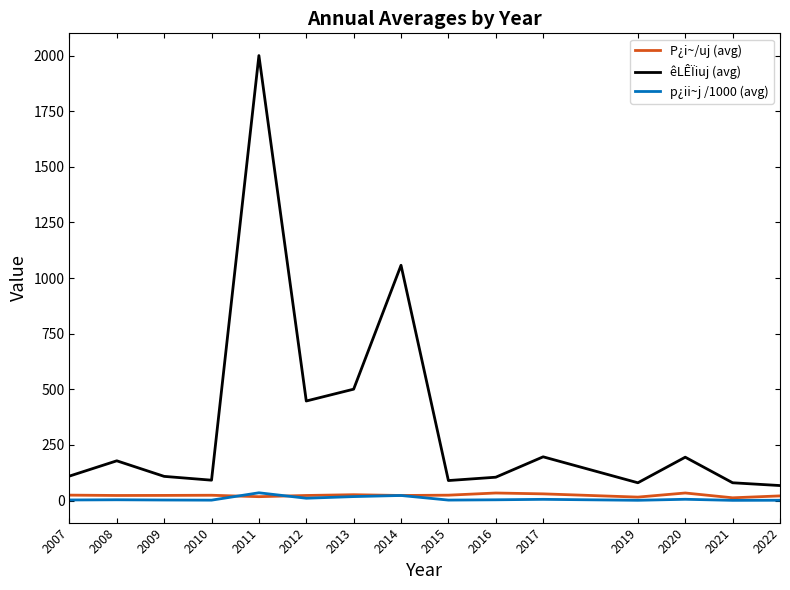

What is the difference between the maximum and second lowest values in the P¿i~/uj (avg) series?

18.5